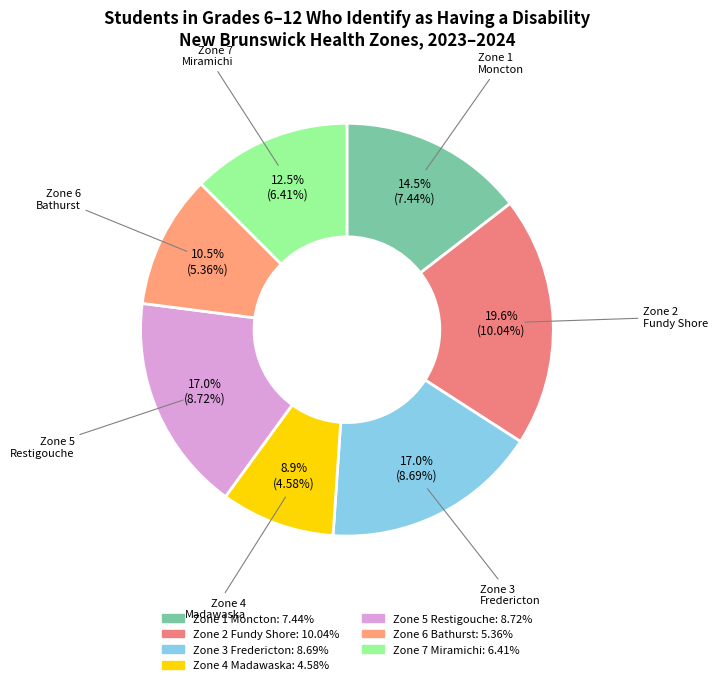

Which slice is the smallest?

Zone 4 Madawaska